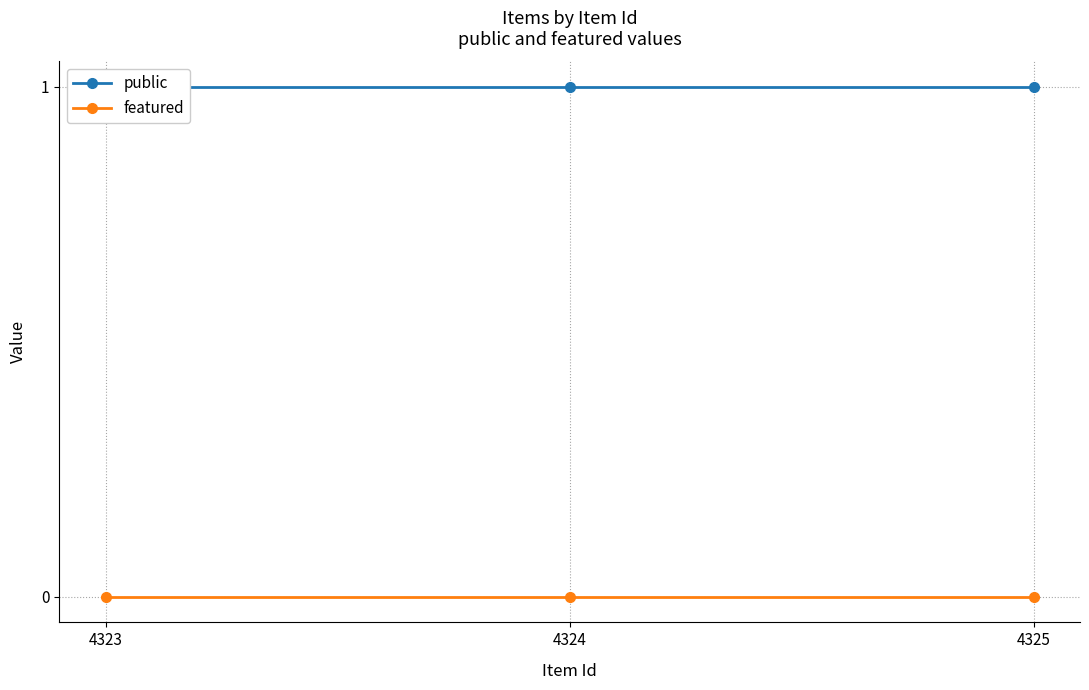

What is the sum of all public values?

3